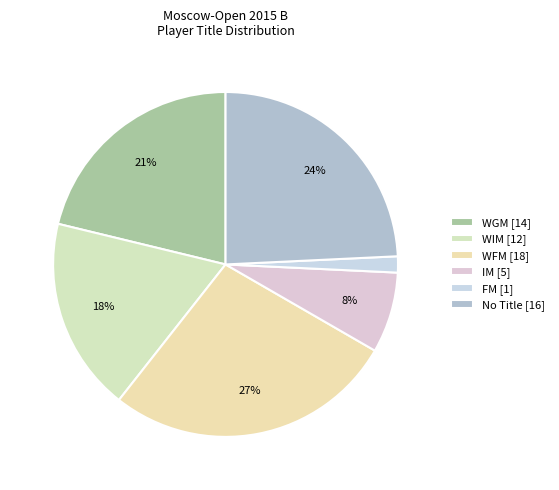

How many slices are in this pie chart?

6